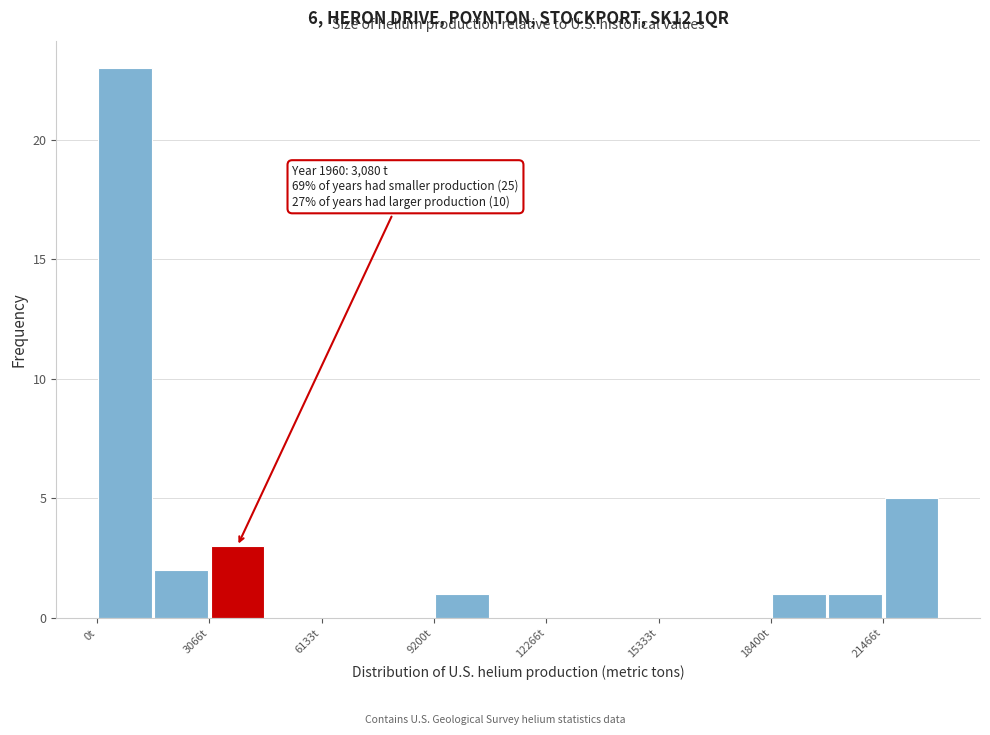

Read against the x-axis, roughly where is the centre of the tallest bar?

1000